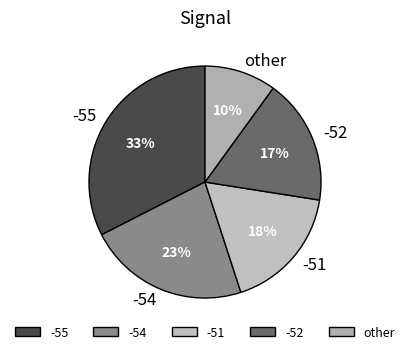

What percentage is the -54 slice, to the nearest percent?

23%